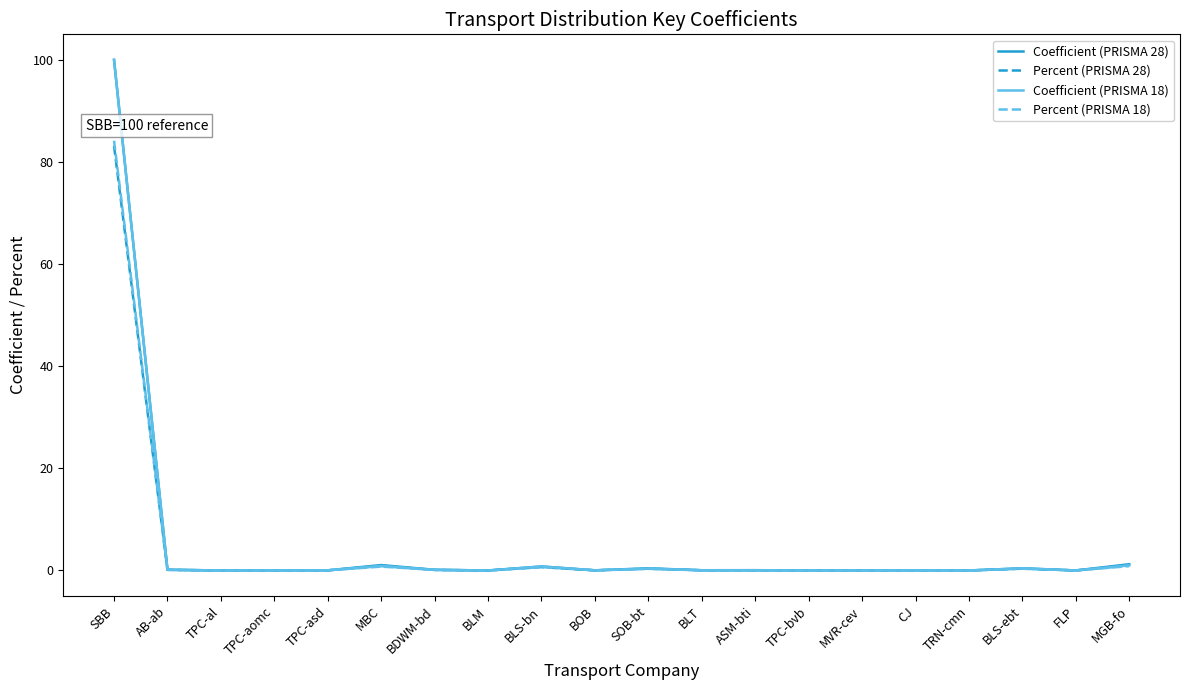

At which category is the sum across all series the highest?

SBB